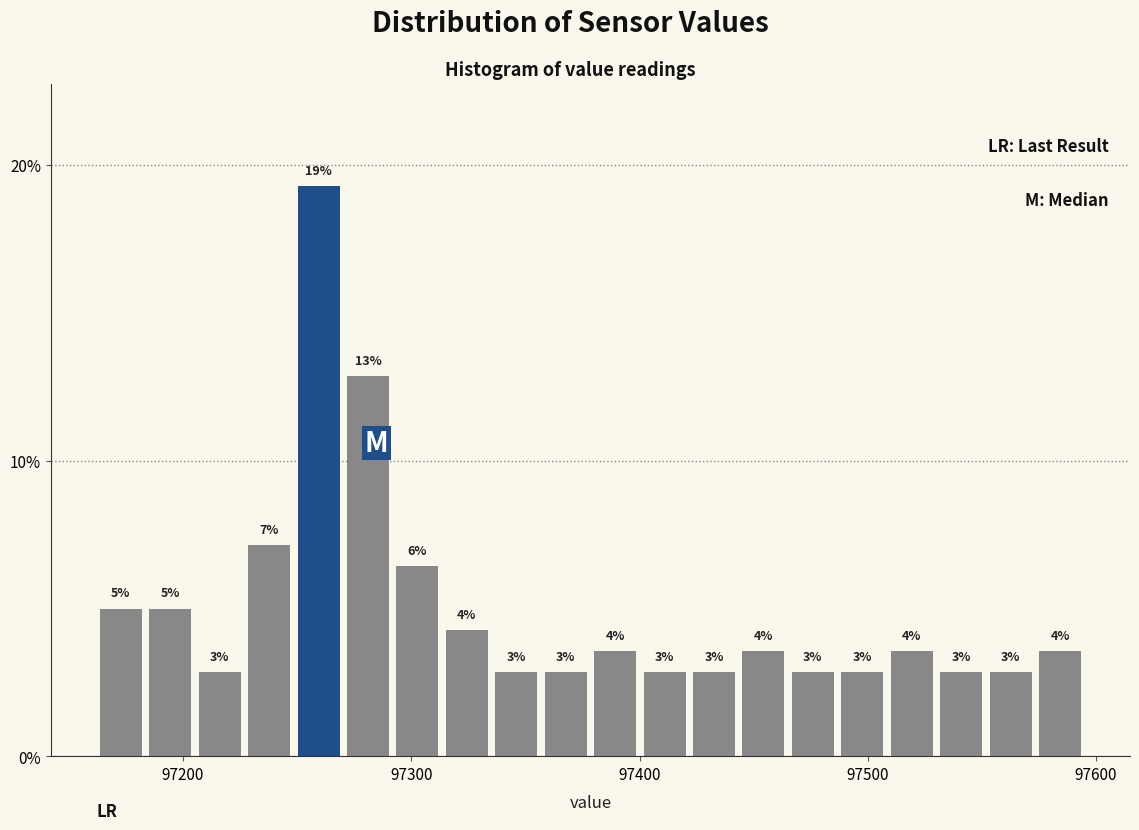

Around what value on the x-axis is the tallest bar? Give the approximate position of its centre, as read against the axis.

97260